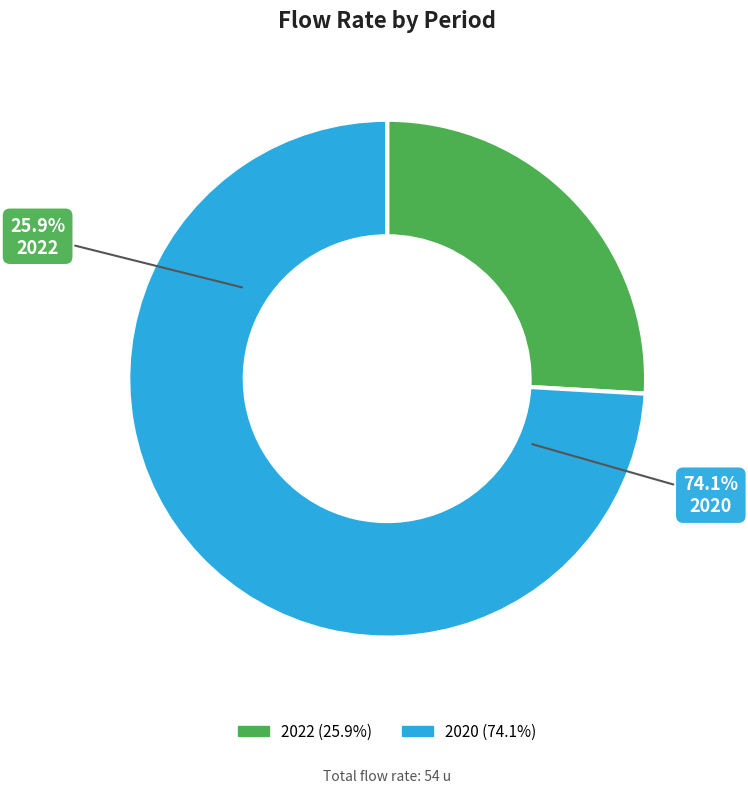

Rank the categories by value from lowest to highest.

2022, 2020